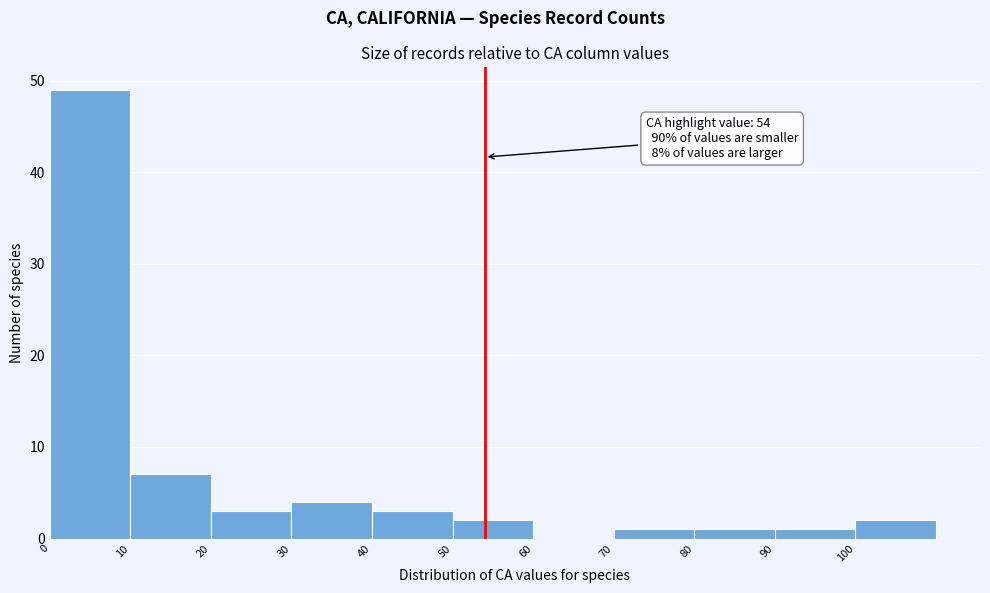

Which range on the x-axis has the tallest bar?

0 to 10